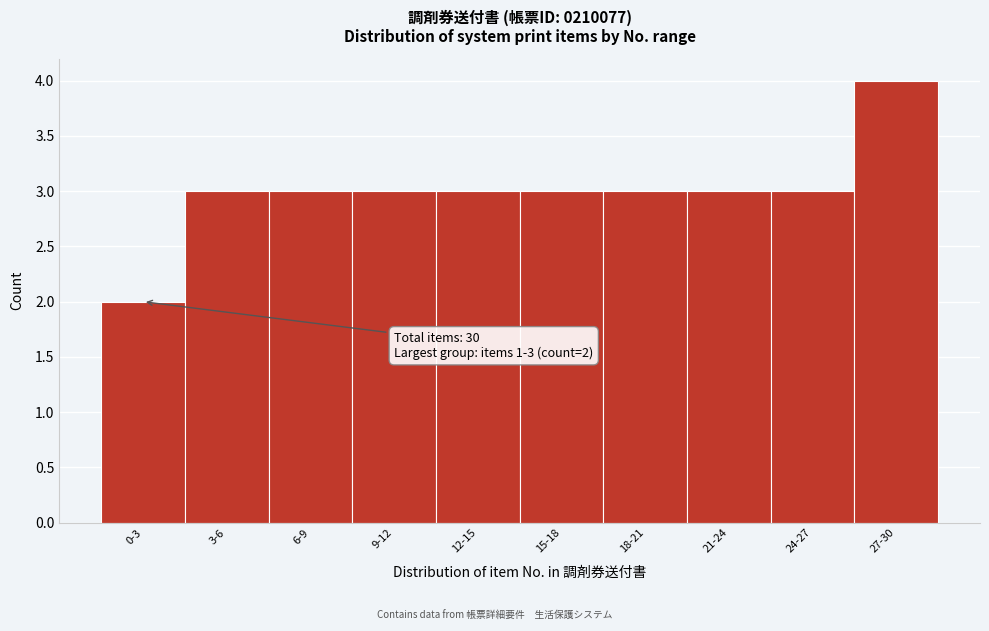

Reading left to right, what are all the values shown in this chart?

2	3	3	3	3	3	3	3	3	4